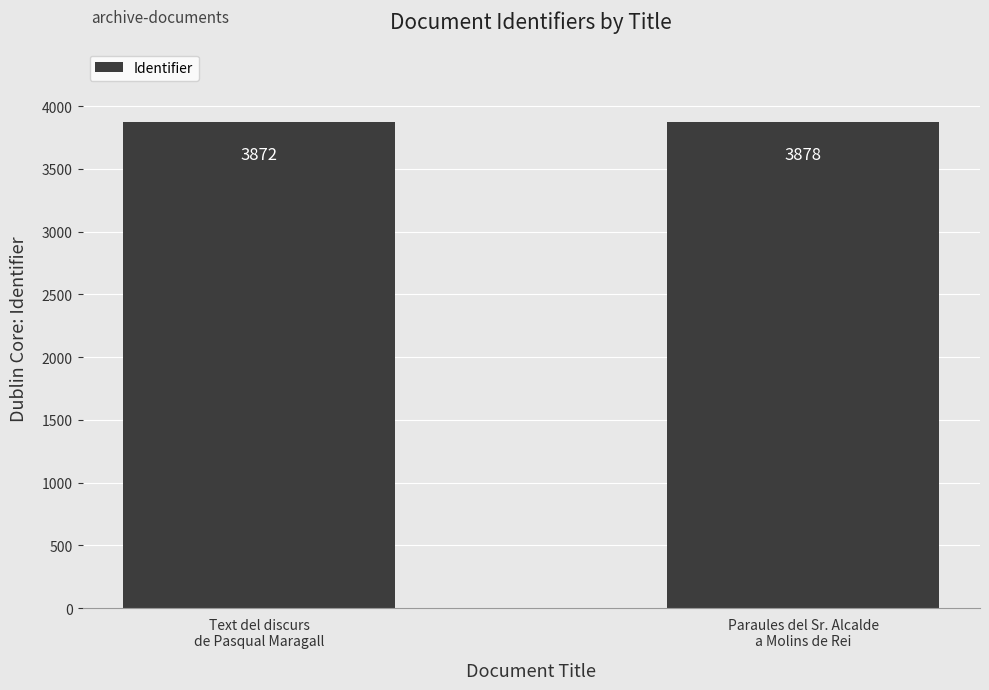

Rank the categories by value from highest to lowest.

Paraules del Sr. Alcalde
a Molins de Rei, Text del discurs
de Pasqual Maragall